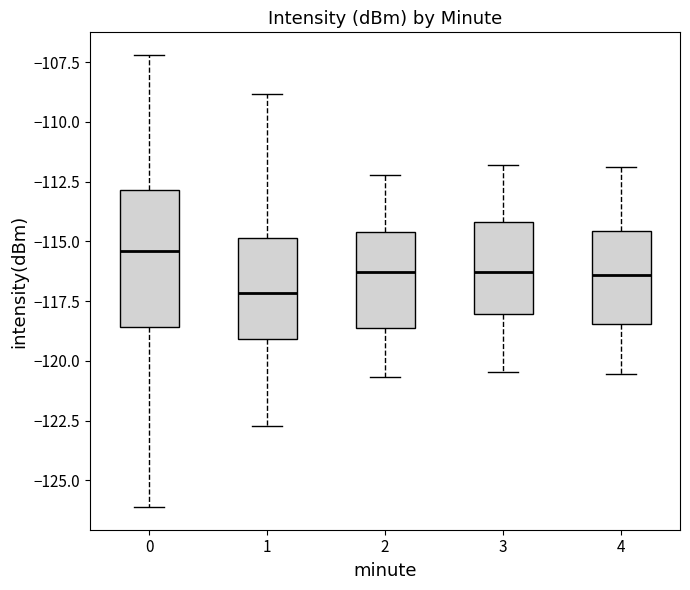

Reading left to right, read every box against the y-axis: the position of its median line, the range the box covers, and the ends of its whiskers. The values are not printed on the chart, so give them approximately, as read against the axis.

0: median -115.5, box -118.5 to -113.0, whiskers -126.0 to -107.0
1: median -117.0, box -119.0 to -115.0, whiskers -122.5 to -109.0
2: median -116.5, box -118.5 to -114.5, whiskers -120.5 to -112.0
3: median -116.5, box -118.0 to -114.0, whiskers -120.5 to -112.0
4: median -116.5, box -118.5 to -114.5, whiskers -120.5 to -112.0